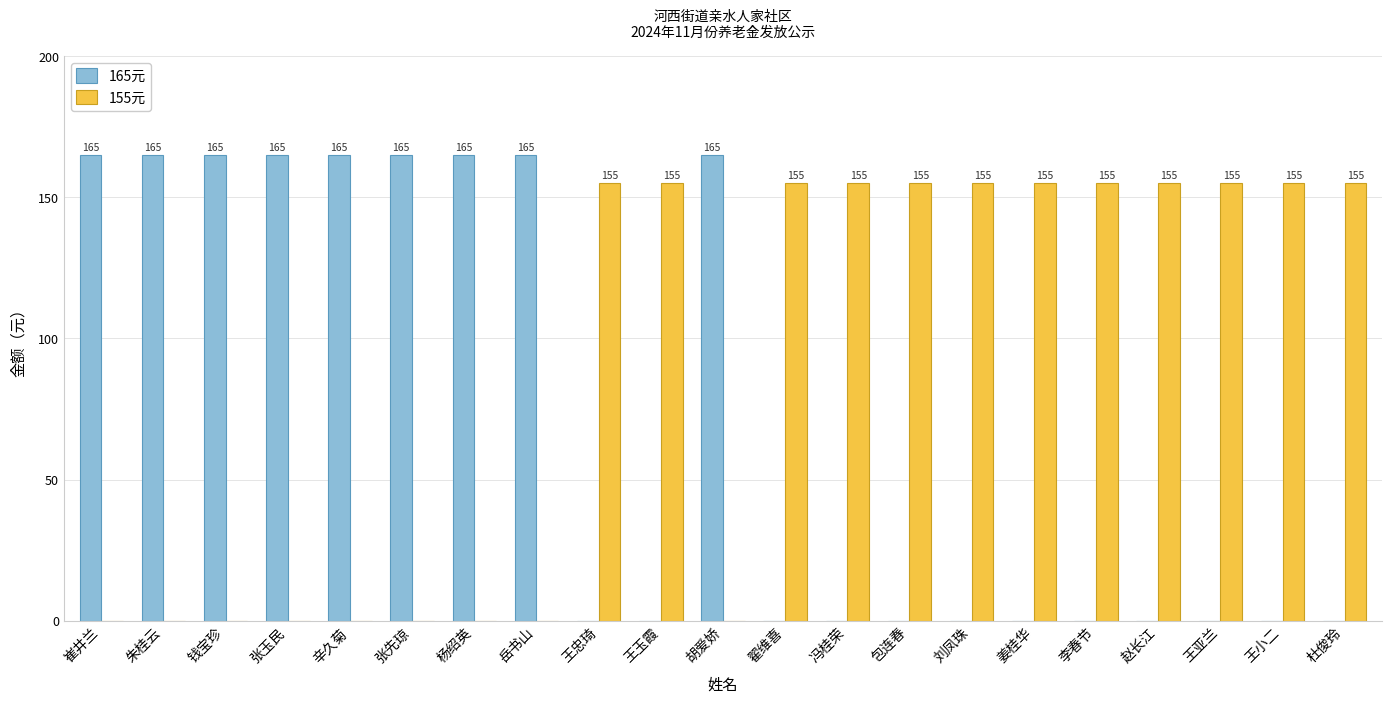

What is the sum of the 165元 values at 岳书山 and 姜桂华?

165